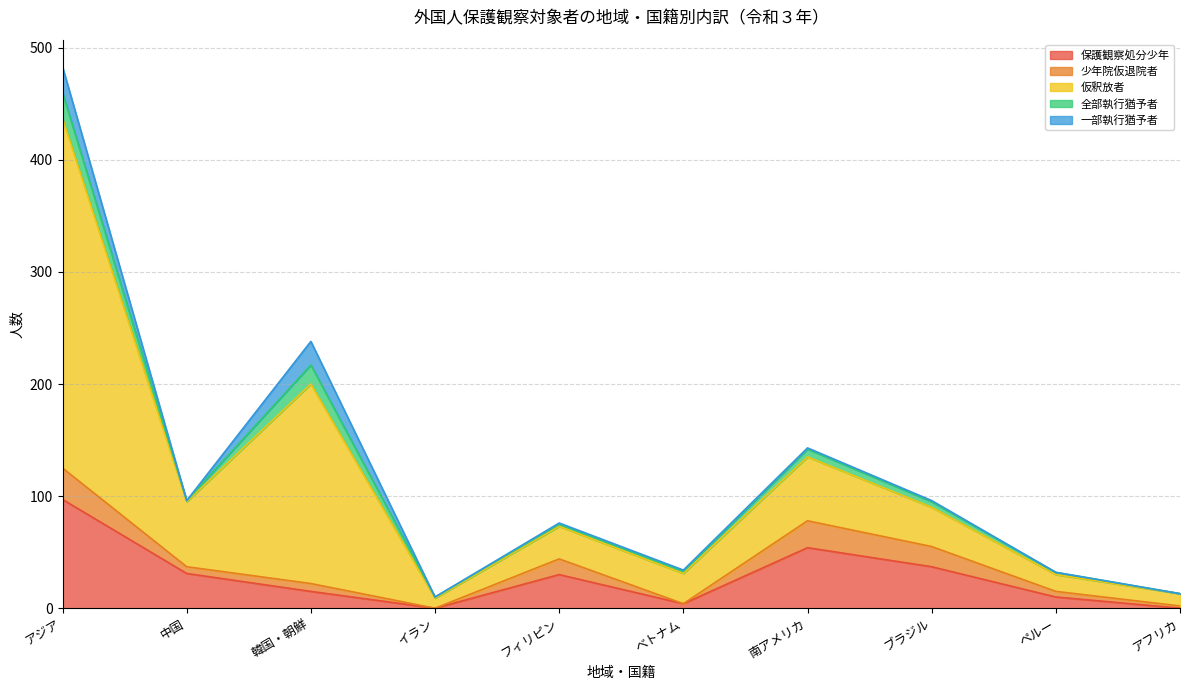

Reading left to right, what are all the values shown in this chart?

保護観察処分少年: アジア=97	中国=31	韓国・朝鮮=15	イラン=0	フィリピン=30	ベトナム=4	南アメリカ=54	ブラジル=37	ペルー=10	アフリカ=0
少年院仮退院者: アジア=28	中国=6	韓国・朝鮮=7	イラン=0	フィリピン=14	ベトナム=0	南アメリカ=24	ブラジル=18	ペルー=5	アフリカ=2
仮釈放者: アジア=312	中国=58	韓国・朝鮮=178	イラン=9	フィリピン=29	ベトナム=27	南アメリカ=57	ブラジル=35	ペルー=15	アフリカ=11
全部執行猶予者: アジア=23	中国=1	韓国・朝鮮=17	イラン=1	フィリピン=2	ベトナム=2	南アメリカ=7	ブラジル=5	ペルー=2	アフリカ=0
一部執行猶予者: アジア=23	中国=0	韓国・朝鮮=21	イラン=0	フィリピン=1	ベトナム=1	南アメリカ=1	ブラジル=1	ペルー=0	アフリカ=0